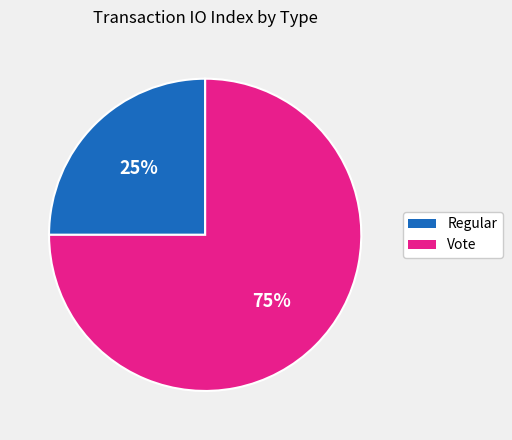

Between Vote and Regular, which is larger?

Vote